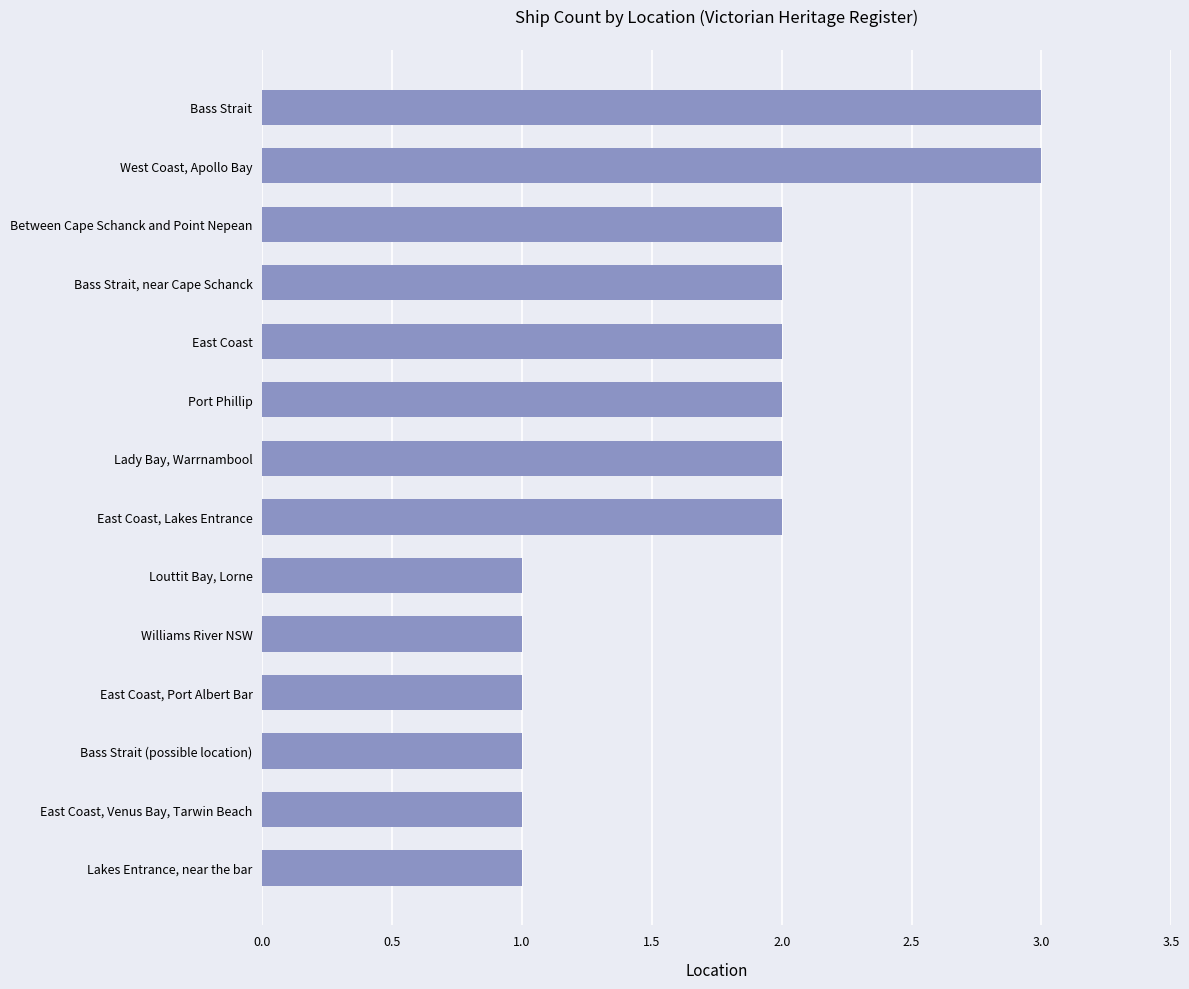

Does the chart contain stacked bars?

No